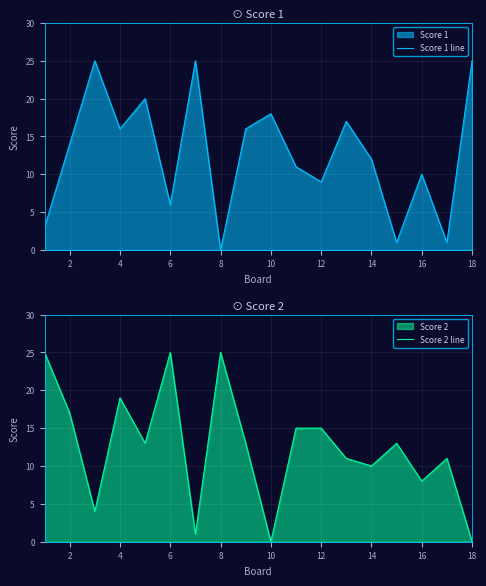

What is the difference between the maximum and minimum values in the Score 2 line series?

25